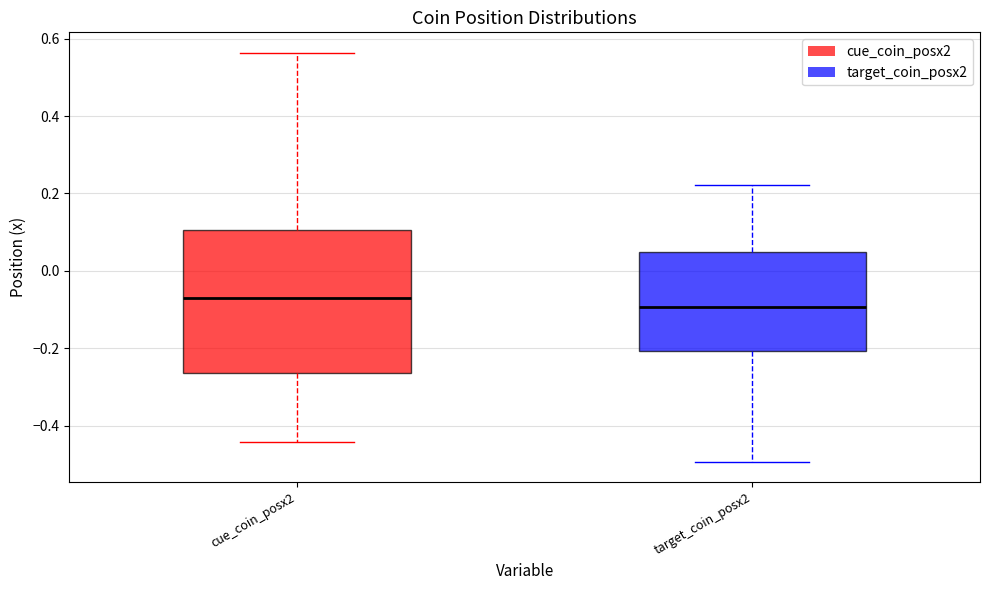

Which box is the tallest, from its lower edge to its upper edge?

cue_coin_posx2